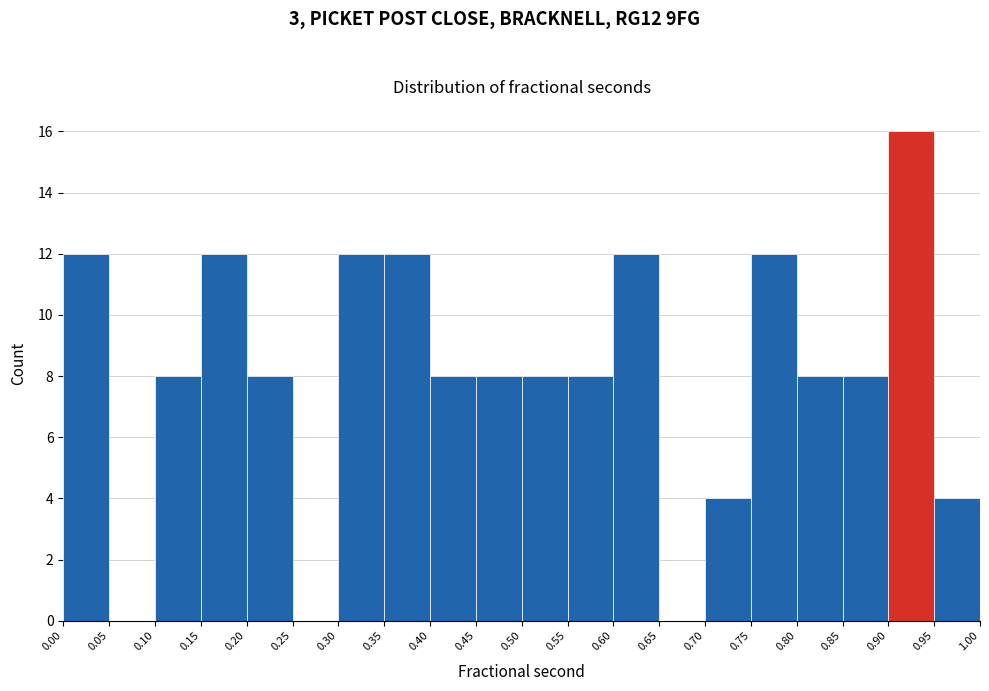

Over which range of the x-axis is the bar tallest?

0.90 to 0.95